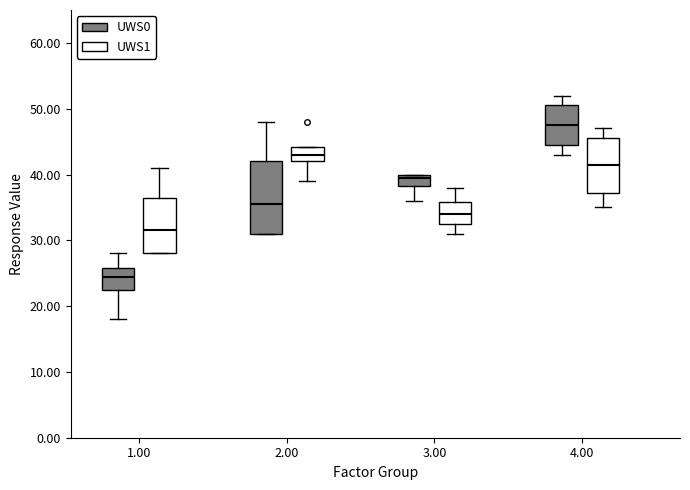

Which box has the lowest median line?

1.00 (UWS0)